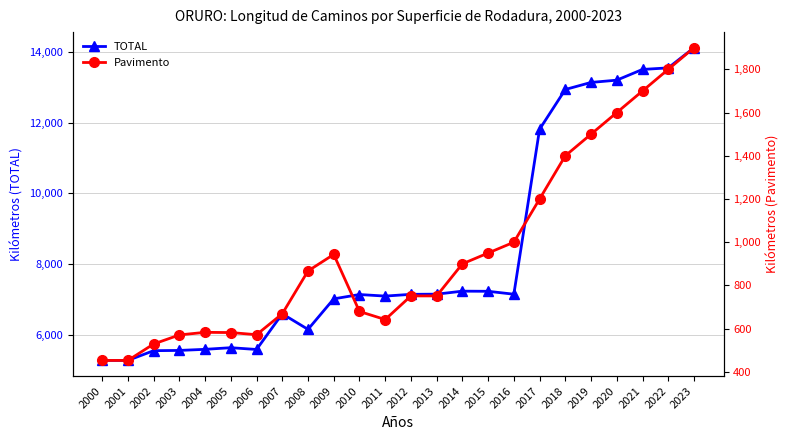

How many values in the TOTAL series are below 7155?

12